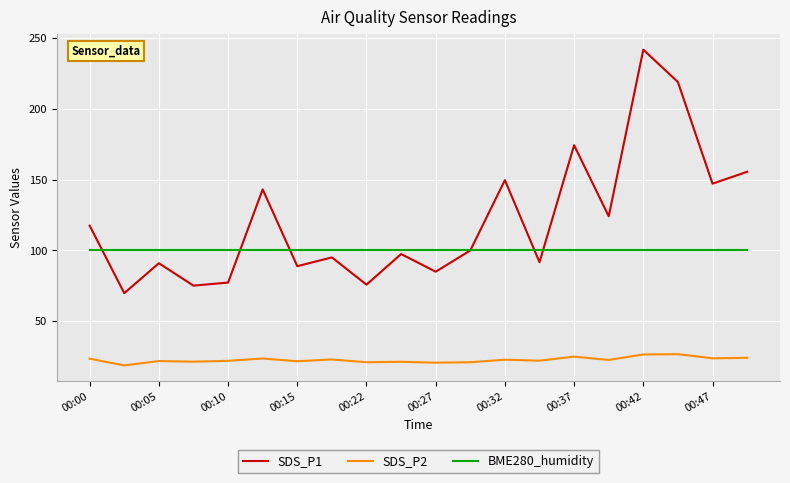

What are all the series names shown in the legend?

SDS_P1, SDS_P2, BME280_humidity